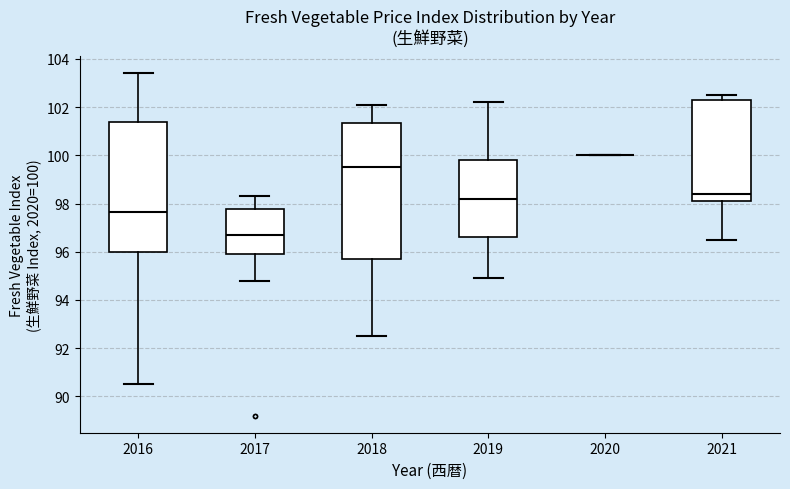

Where does the upper whisker of the box at x = 2021 end on the y-axis? The values are not printed on the chart, so give them approximately, as read against the axis.

102.6